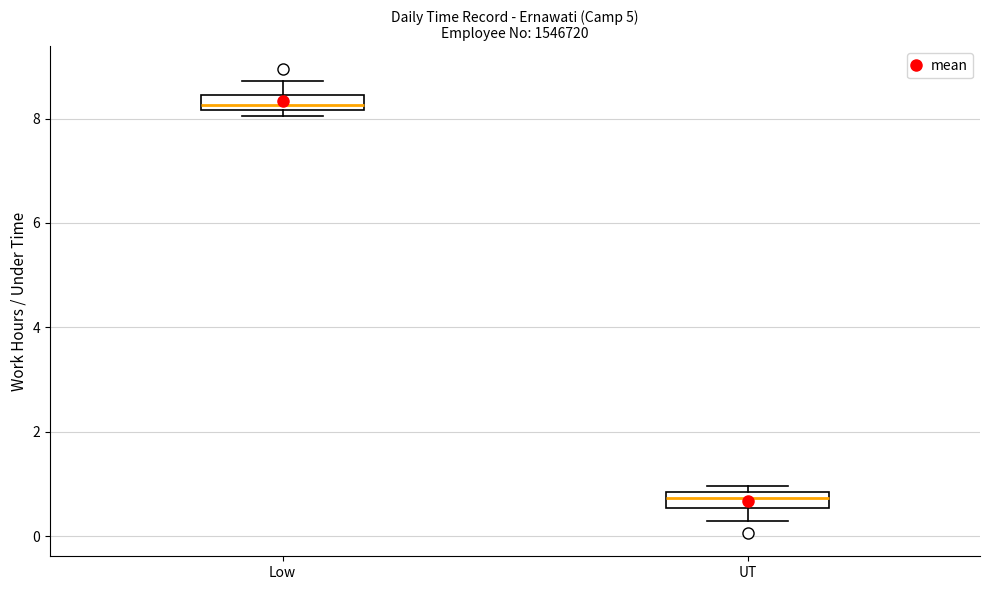

Where is the upper edge of the box for UT on the y-axis? The values are not printed on the chart, so give them approximately, as read against the axis.

0.8